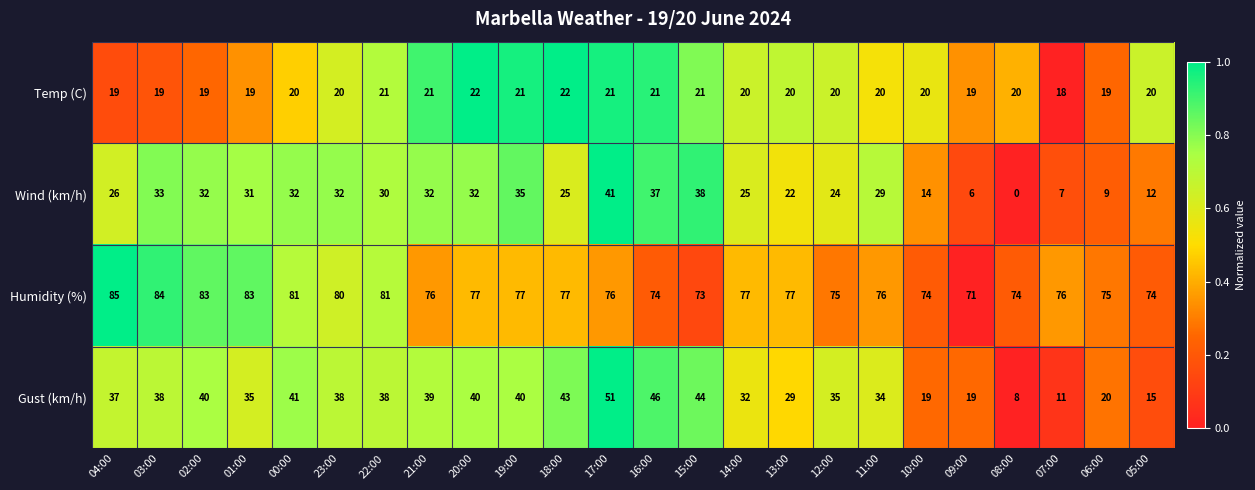

The value of Gust (km/h) at 21:00 is 23. True or false?

False